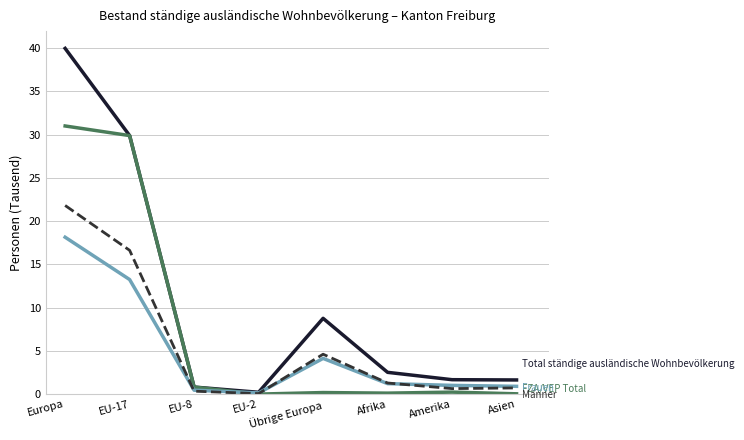

What position from the left is EU-17?

2